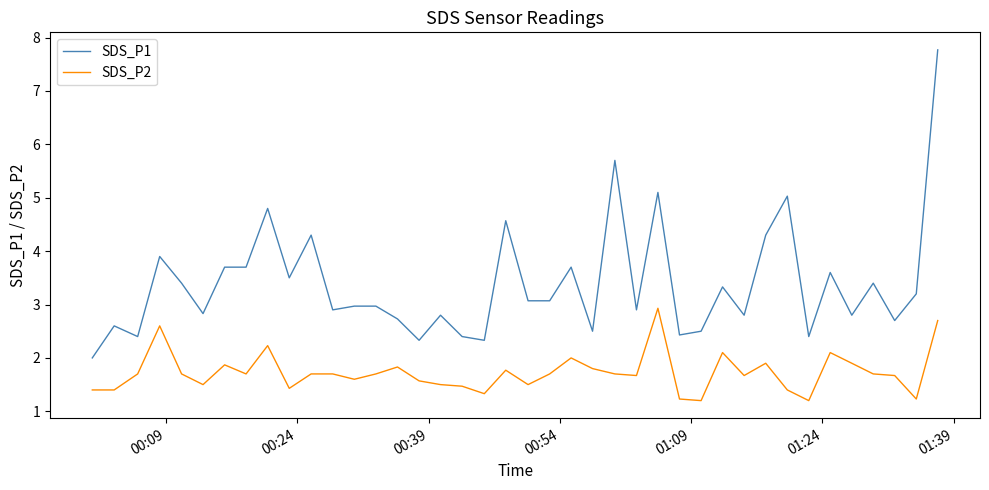

What is the difference between the maximum and minimum values in the SDS_P1 series?

5.8